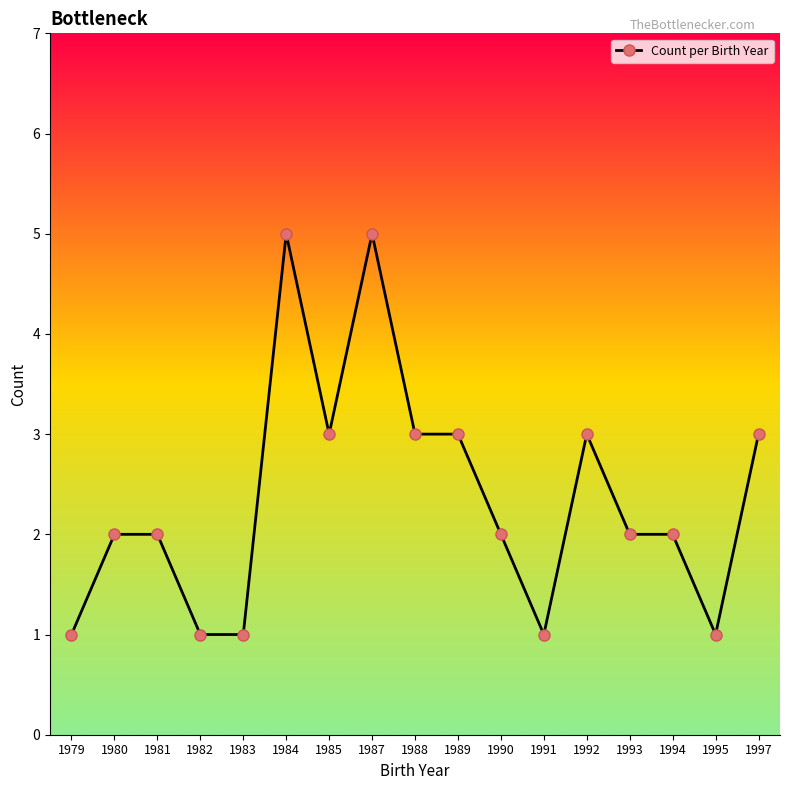

Count the number of categories in the chart.

17